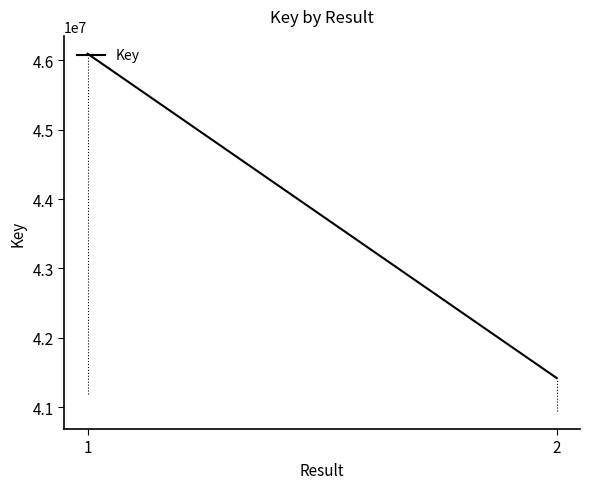

Which category has the highest value across all series?

1